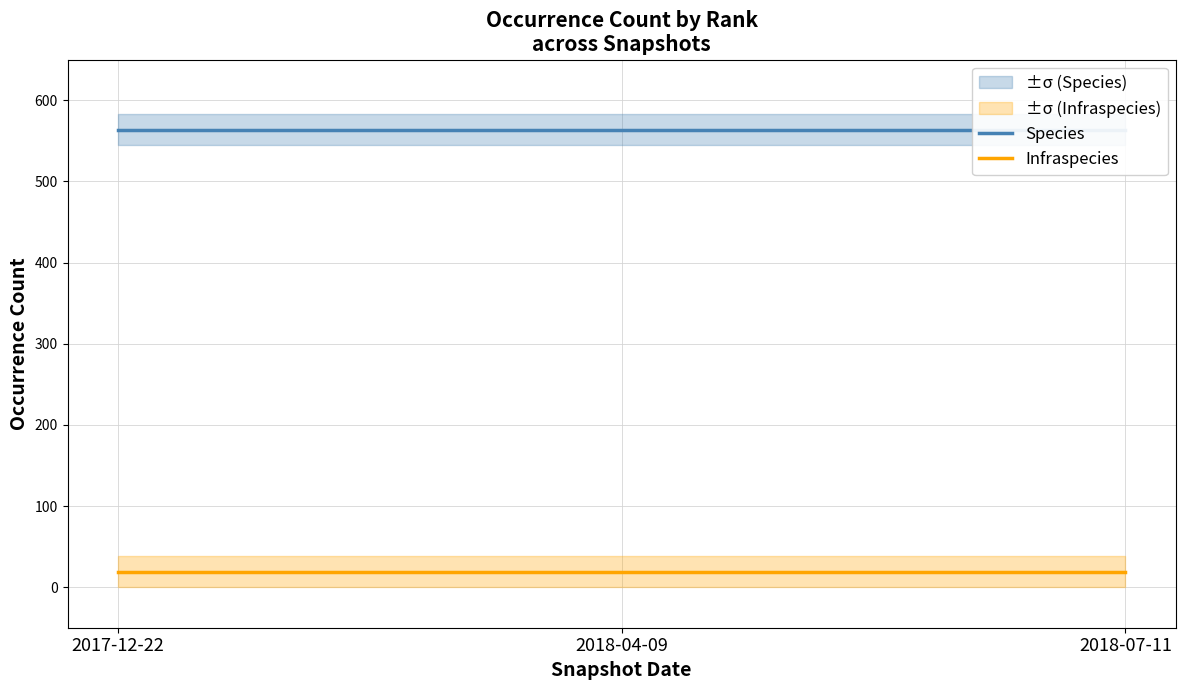

What is the smallest value displayed?

19